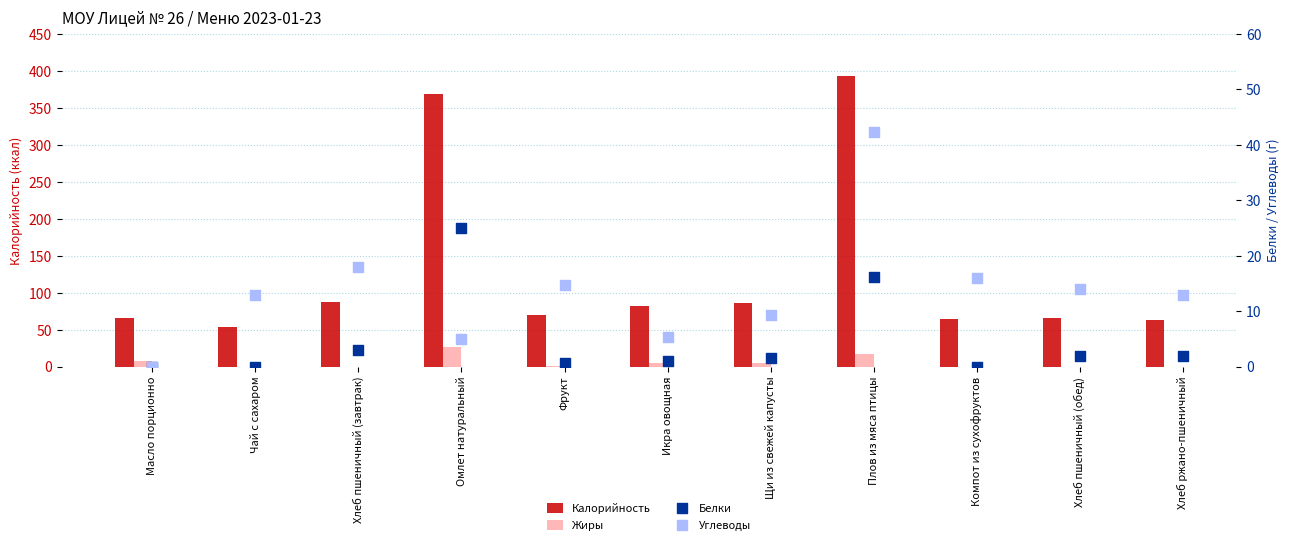

What is the total value across all series at Хлеб пшеничный (обед)?

82.0